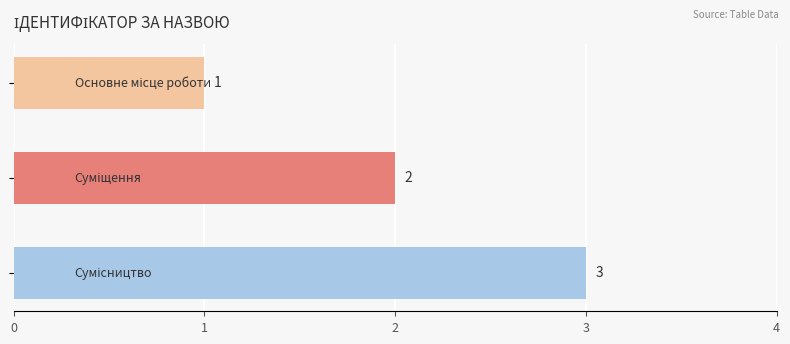

What is the average value?

2